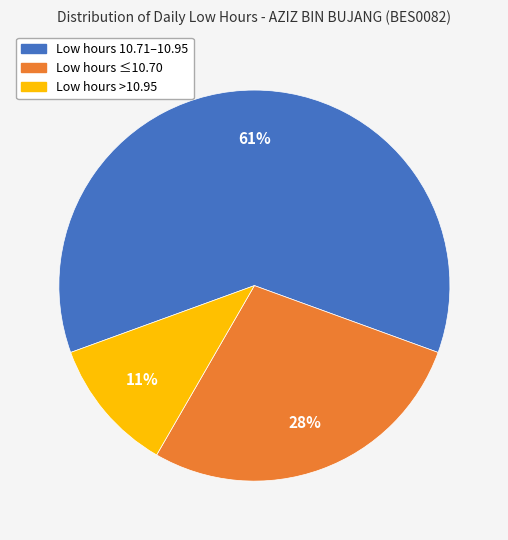

Is there a majority slice in this chart?

Yes